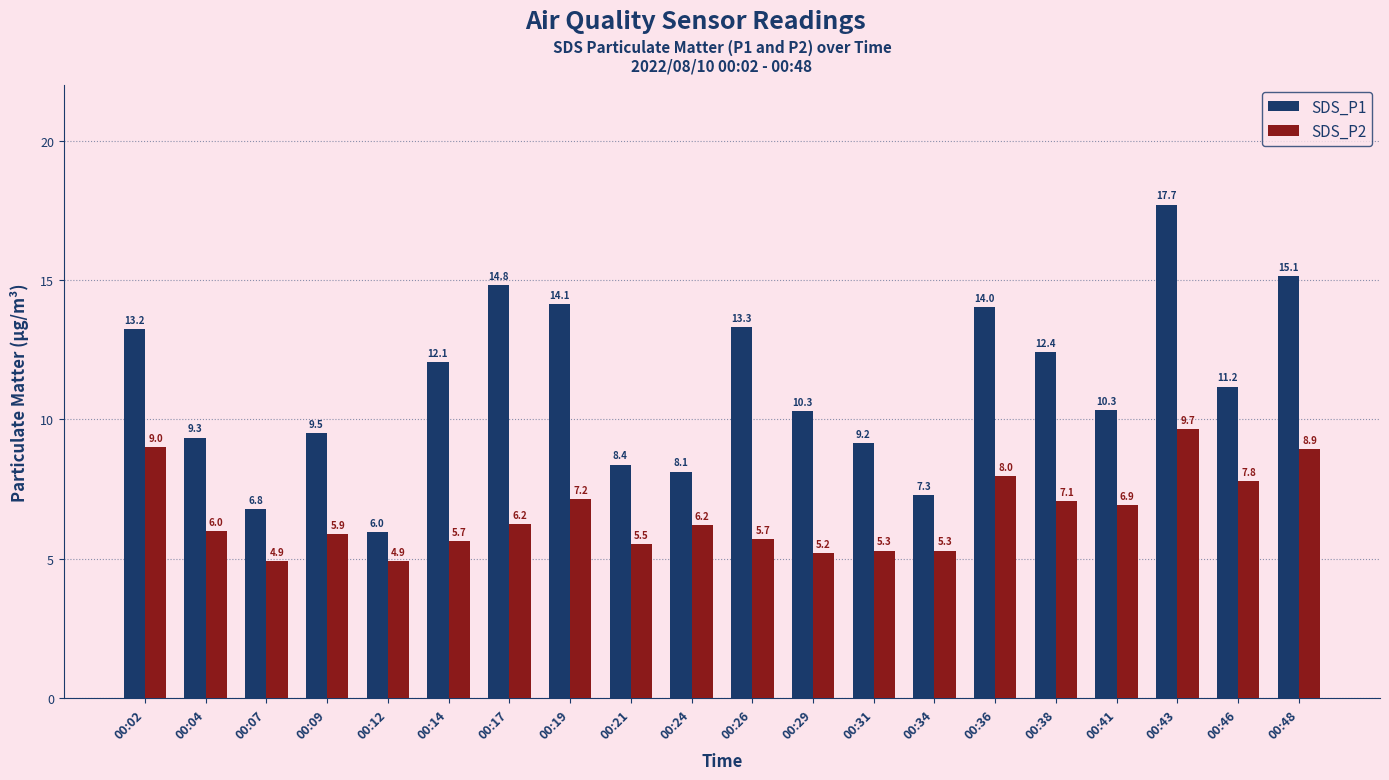

Count the number of categories in the chart.

20